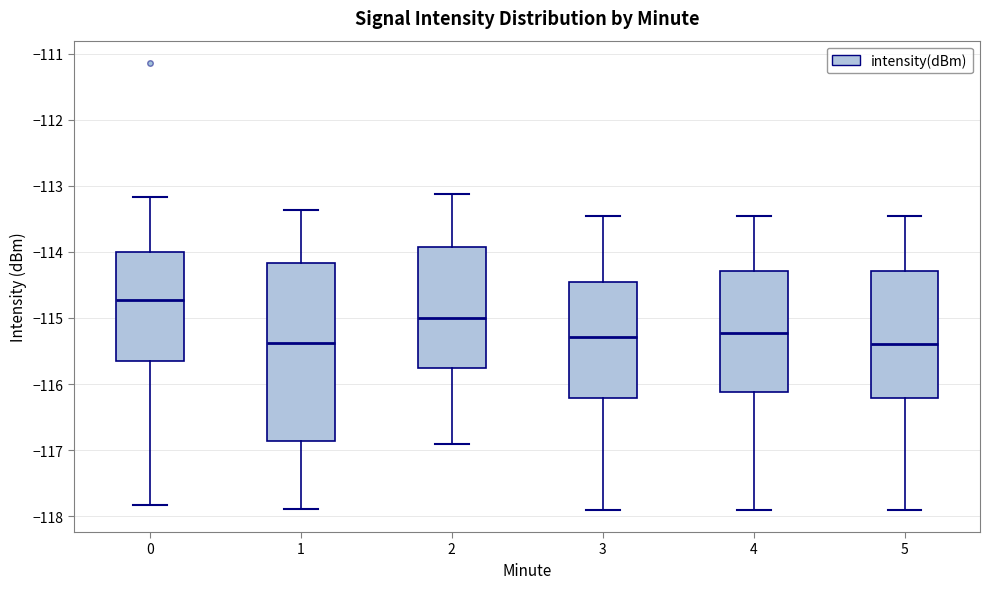

Which box is the tallest, from its lower edge to its upper edge?

1